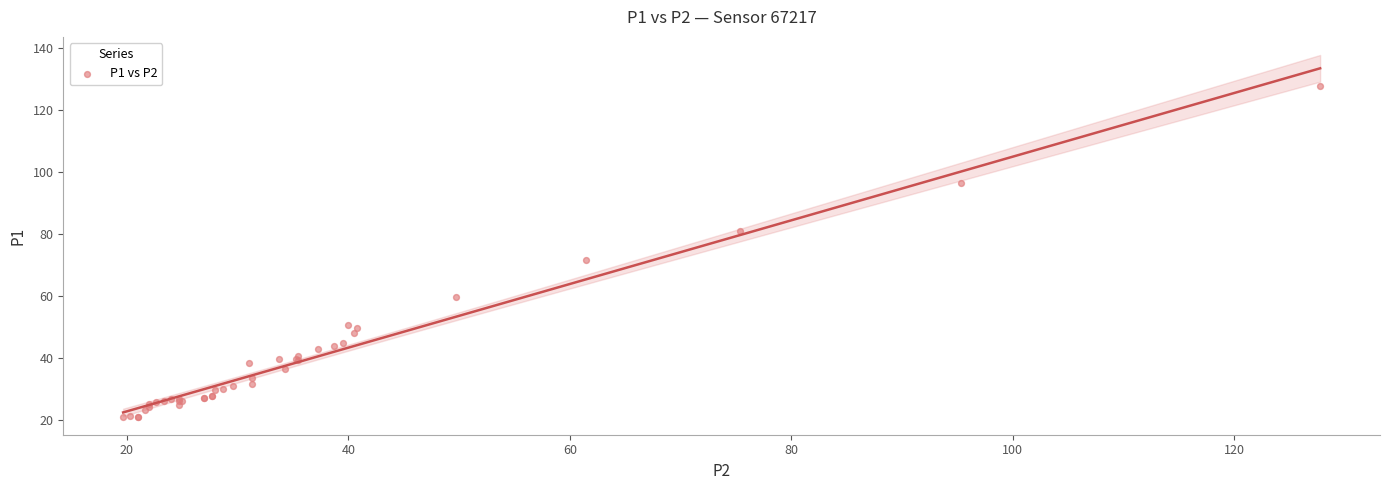

What Y value in the scatter plot is closest to 74?

71.8